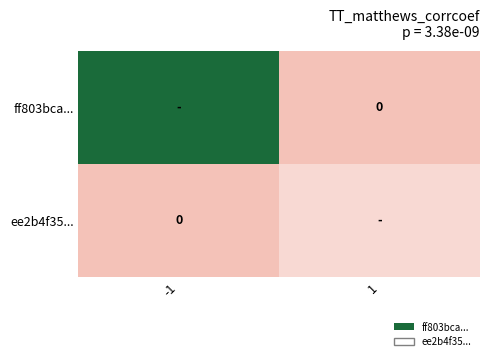

List the labels in order of ee2b4f35... value, largest first.

1, -1